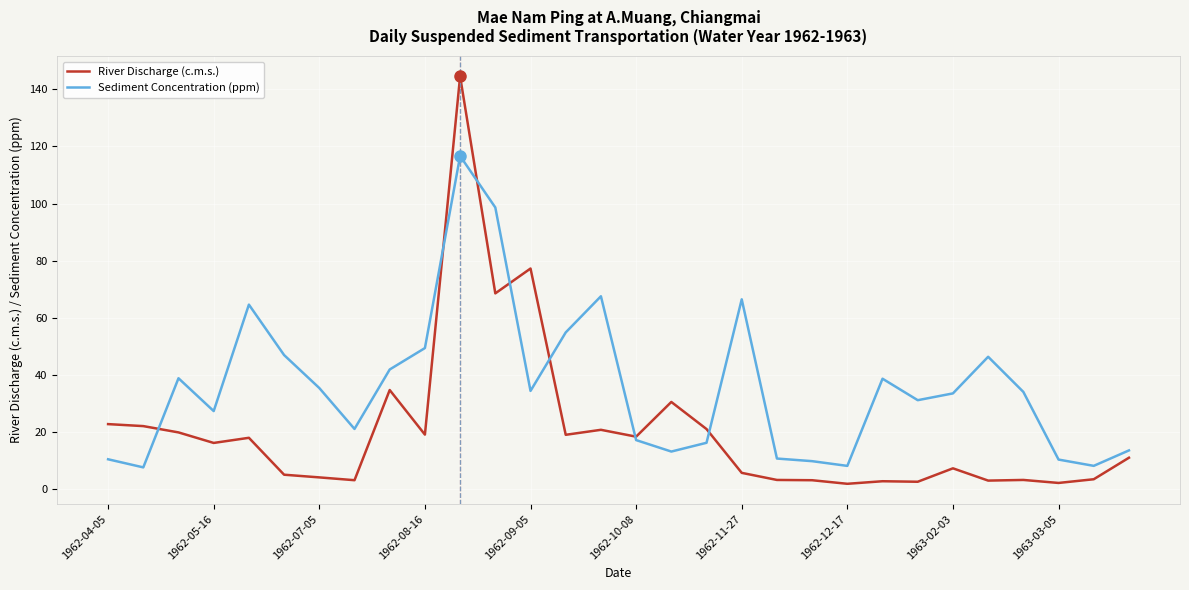

What is the maximum value for Sediment Concentration (ppm)?

116.7